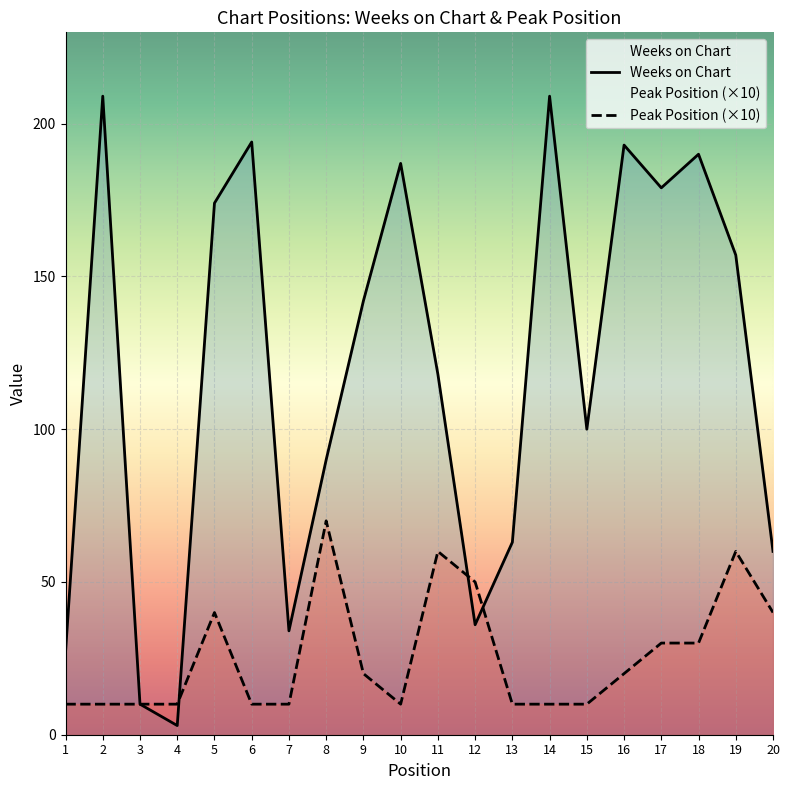

Reading left to right, list all the values displayed in this chart.

Weeks on Chart: 27	209	10	3	174	194	34	90	142	187	118	36	63	209	100	193	179	190	157	60
Peak Position: 10	10	10	10	40	10	10	70	20	10	60	50	10	10	10	20	30	30	60	40